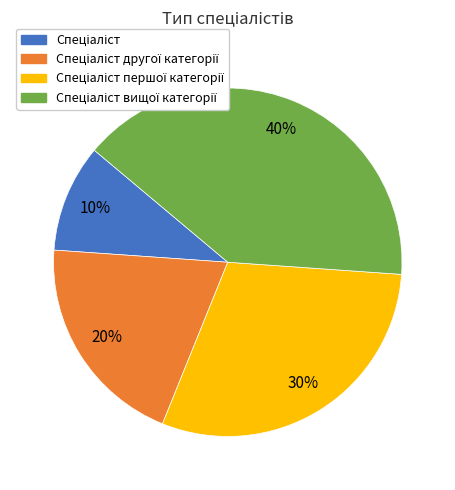

How many slices are in this pie chart?

4